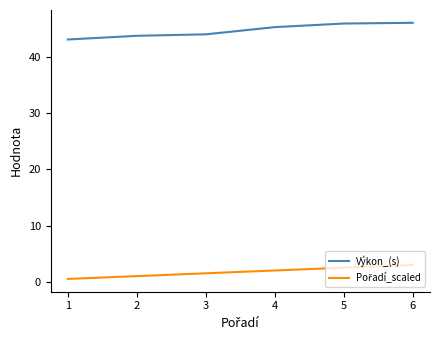

What is the total value across all series at 5?

48.4